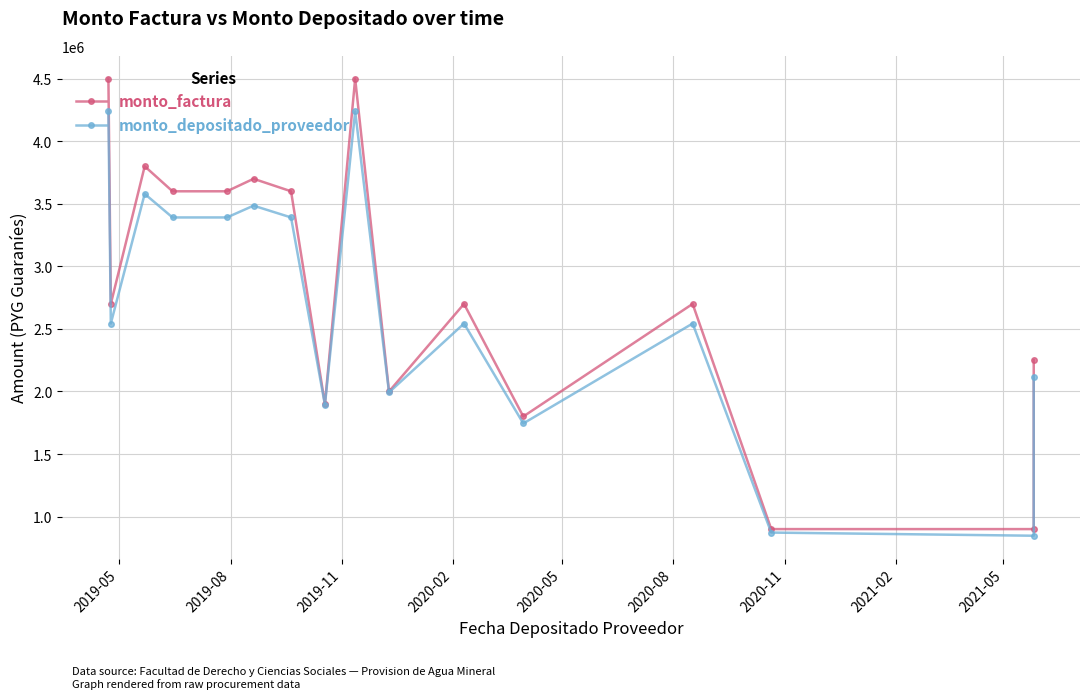

Reading left to right, what are all the values shown in this chart?

monto_factura: 4500000	2700000	3800000	3600000	3600000	3700000	3600000	1900000	4500000	2000000	2700000	1800000	2700000	900000	900000	2250000
monto_depositado_proveedor: 4238673	2543203	3579323	3390938	3390938	3485131	3390938	1893091	4238673	1992727	2543203	1744364	2543203	872182	846941	2117352